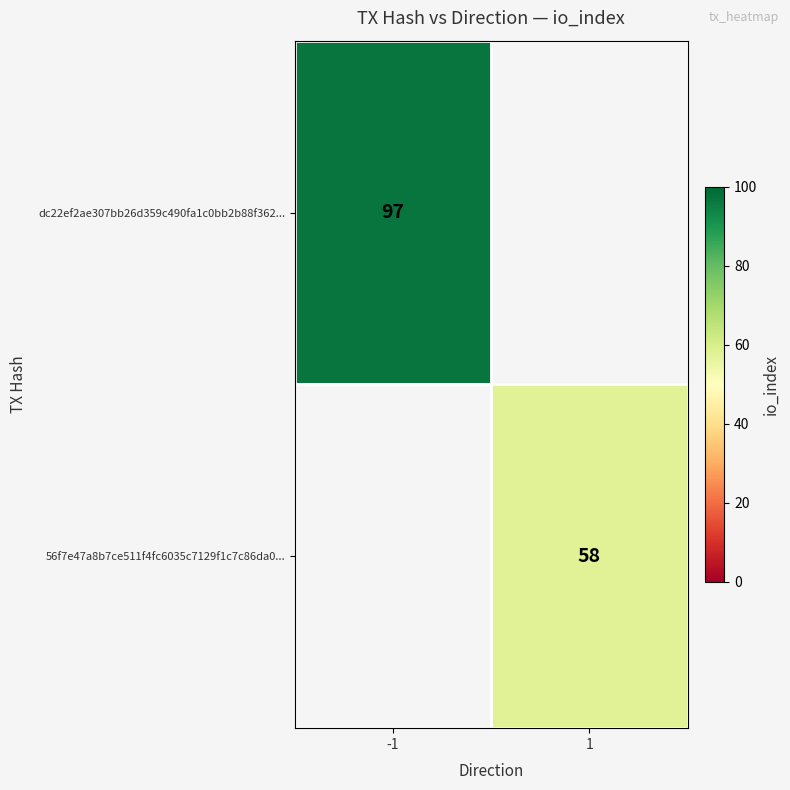

The value of 56f7e47a8b7ce511f4fc6035c7129f1c7c86da0... at 1 is 58. True or false?

True